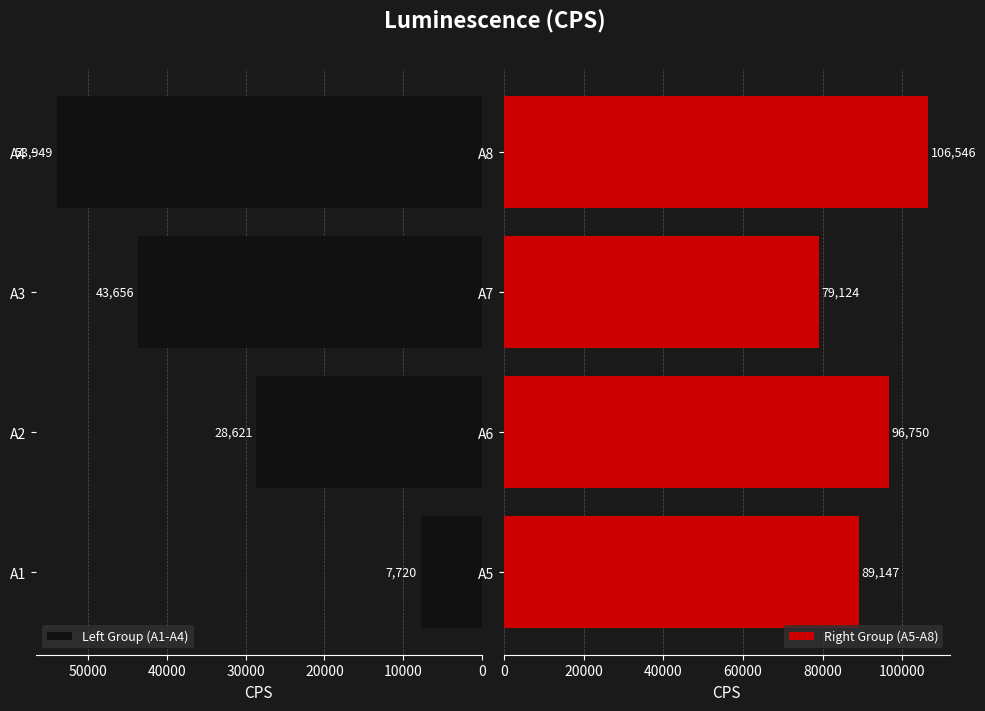

Is it true that Left Group (A1-A4) equals 28621 at A2?

True